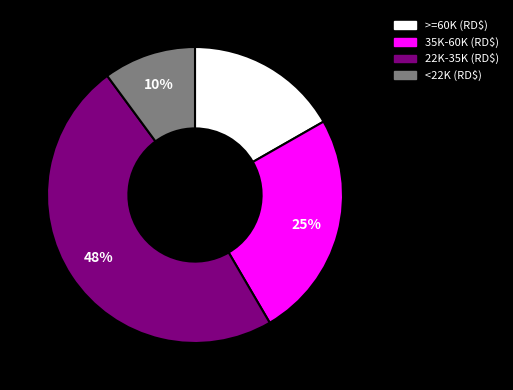

To the nearest percent, what is the average slice percentage?

25%